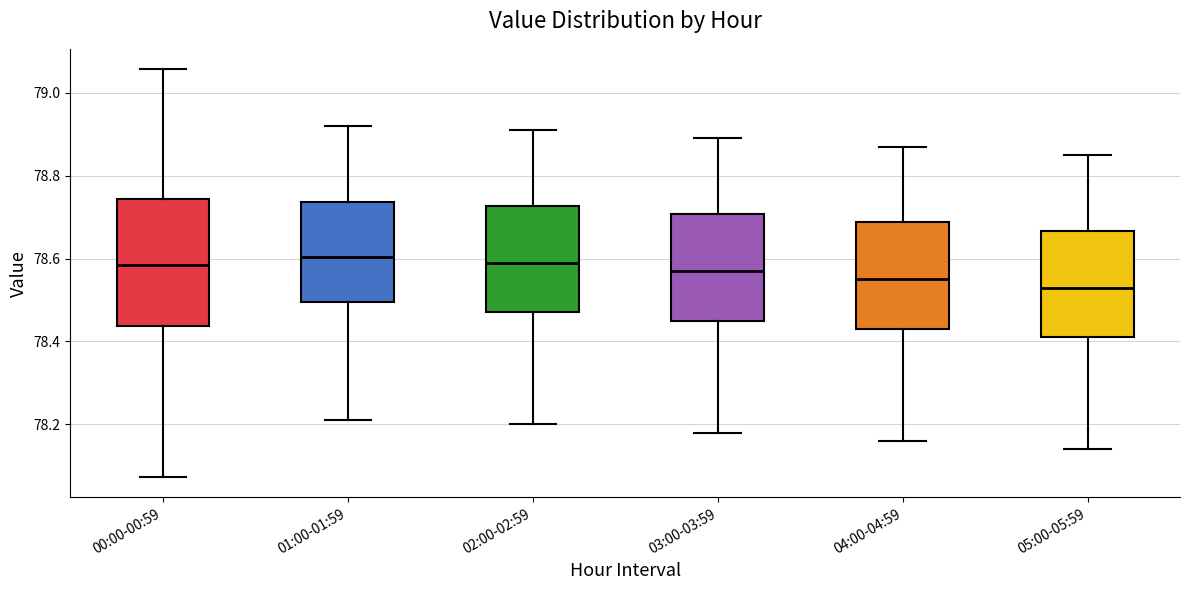

Which box's median line is the lowest?

05:00-05:59